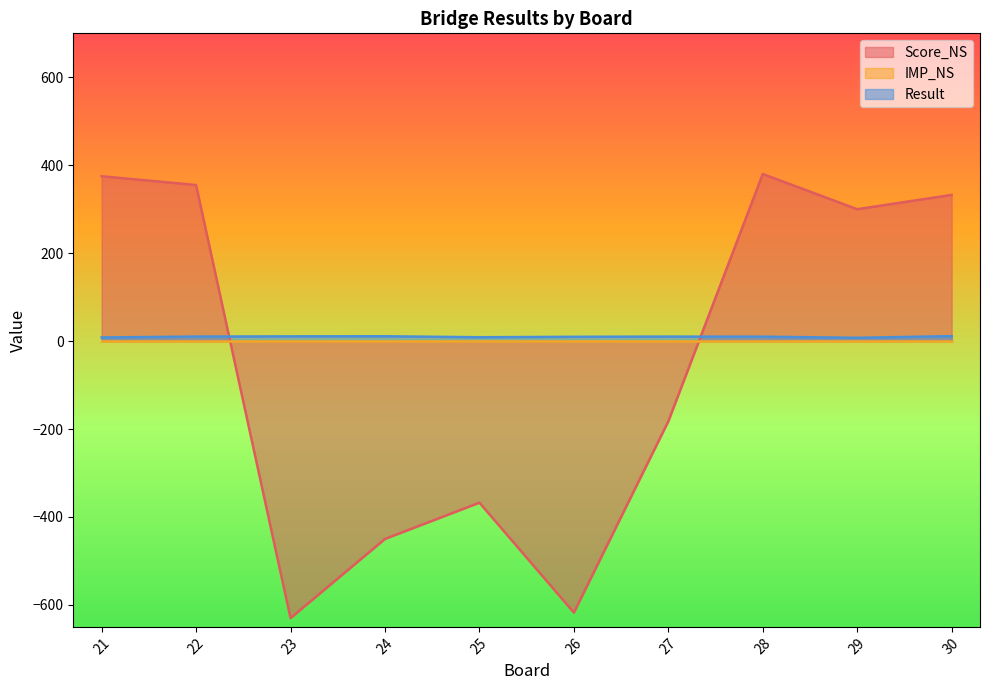

The Score_NS series shows 332.5 at 30. True or false?

True